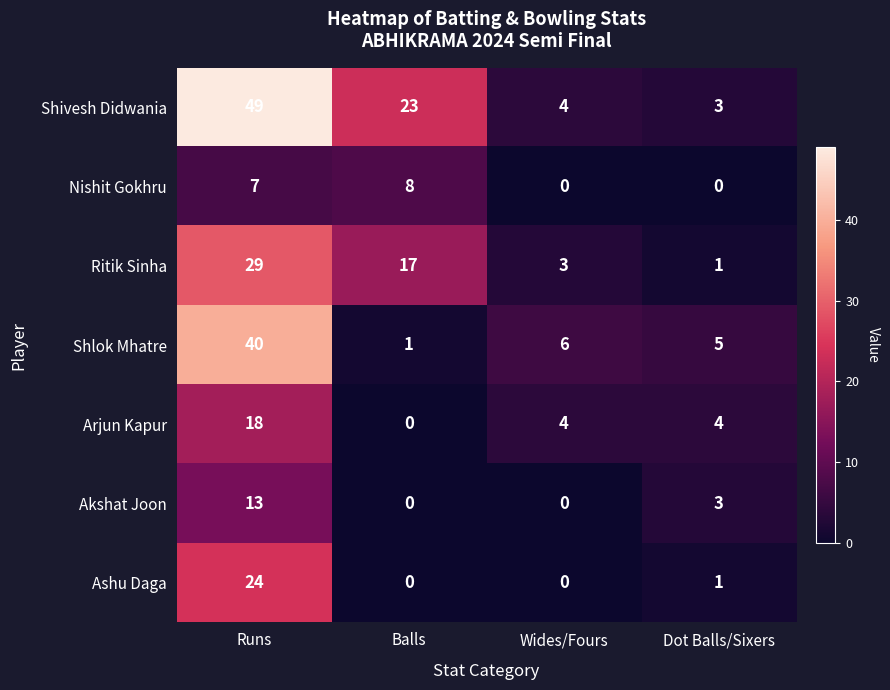

Rank the series by their maximum value, from highest to lowest.

Shivesh Didwania, Shlok Mhatre, Ritik Sinha, Ashu Daga, Arjun Kapur, Akshat Joon, Nishit Gokhru